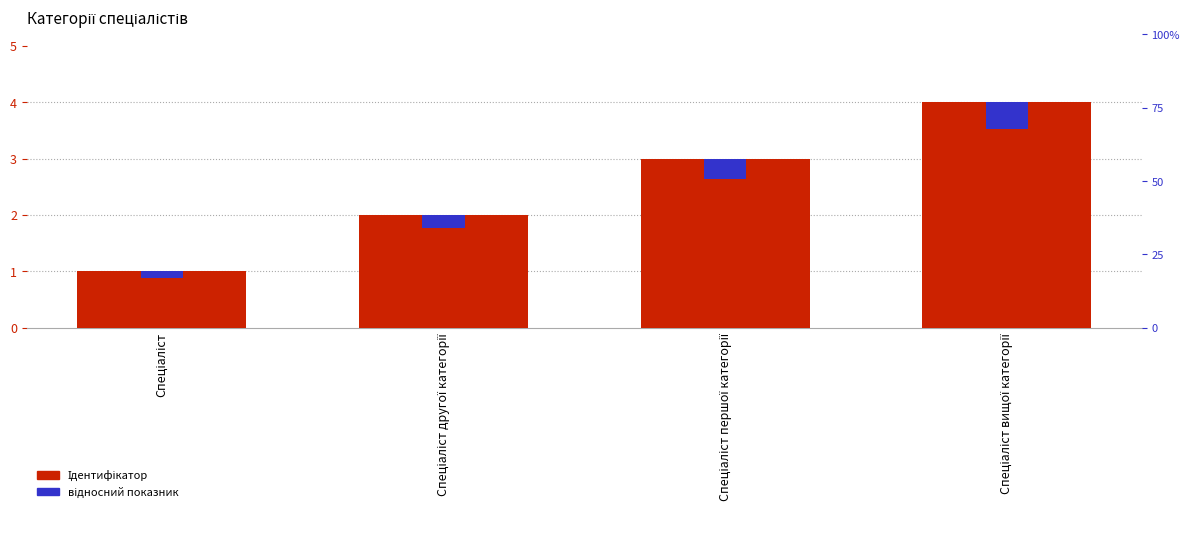

Is the value of Ідентифікатор at Спеціаліст вищої категорії greater than the value of відносний показник at Спеціаліст першої категорії?

Yes